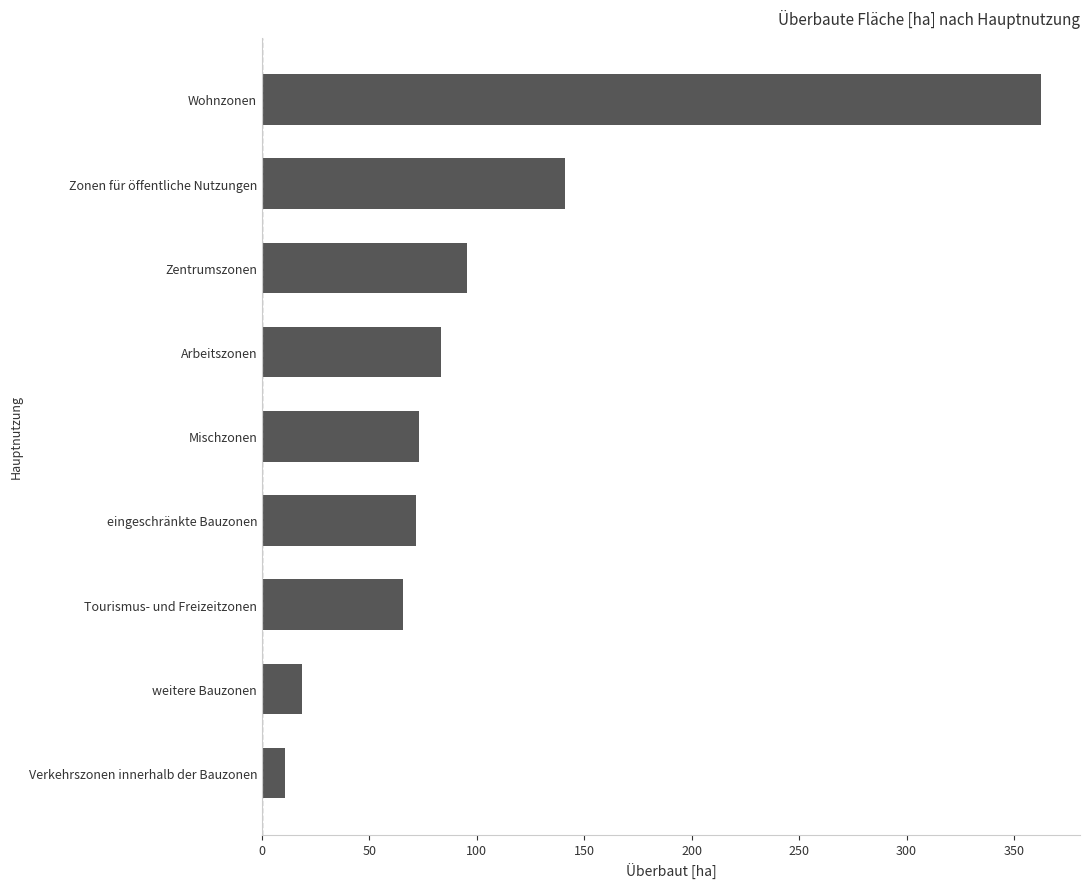

Is it true that the value at Arbeitszonen is 83.5?

True